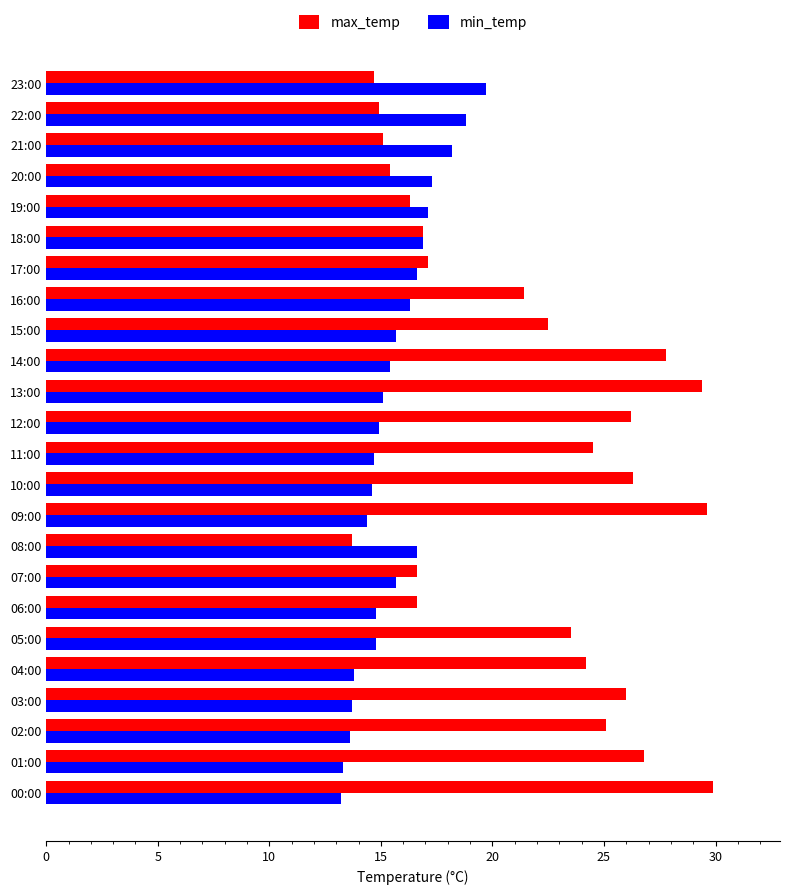

List the series in order of their overall mean, highest first.

max_temp, min_temp